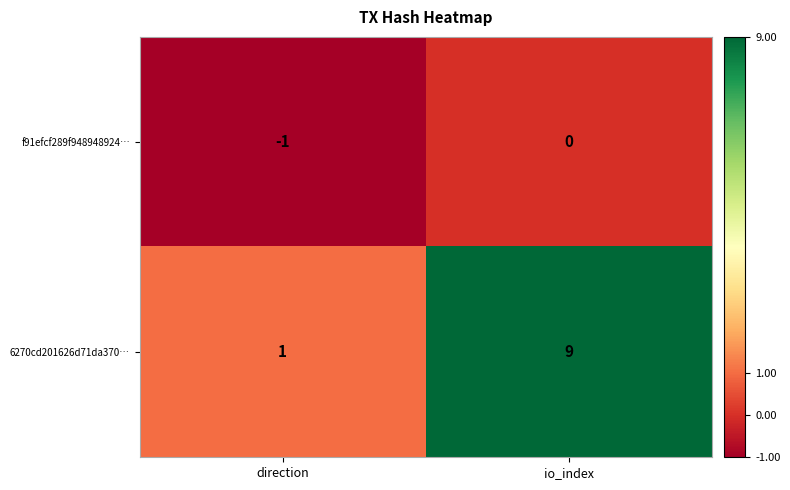

How many data points does each series have?

2